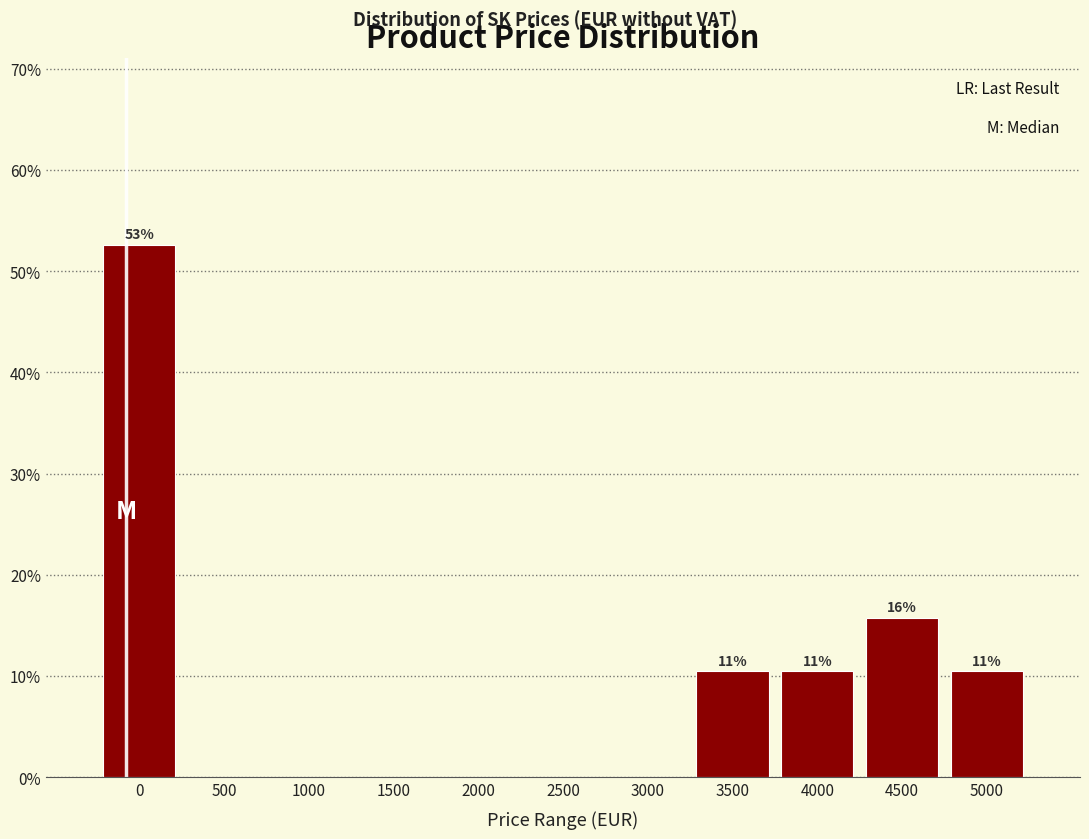

Reading left to right, transcribe all the data shown in this chart.

0=52.6	500=0.0	1000=0.0	1500=0.0	2000=0.0	2500=0.0	3000=0.0	3500=10.5	4000=10.5	4500=15.8	5000=10.5